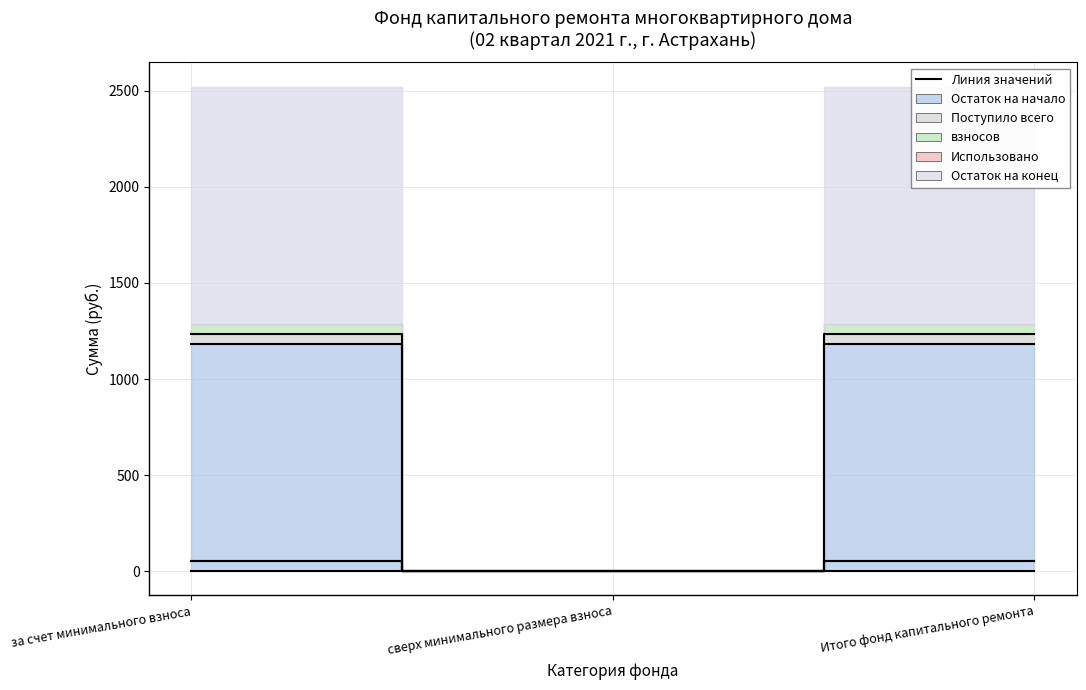

How many positive values does the Поступило всего series have?

2